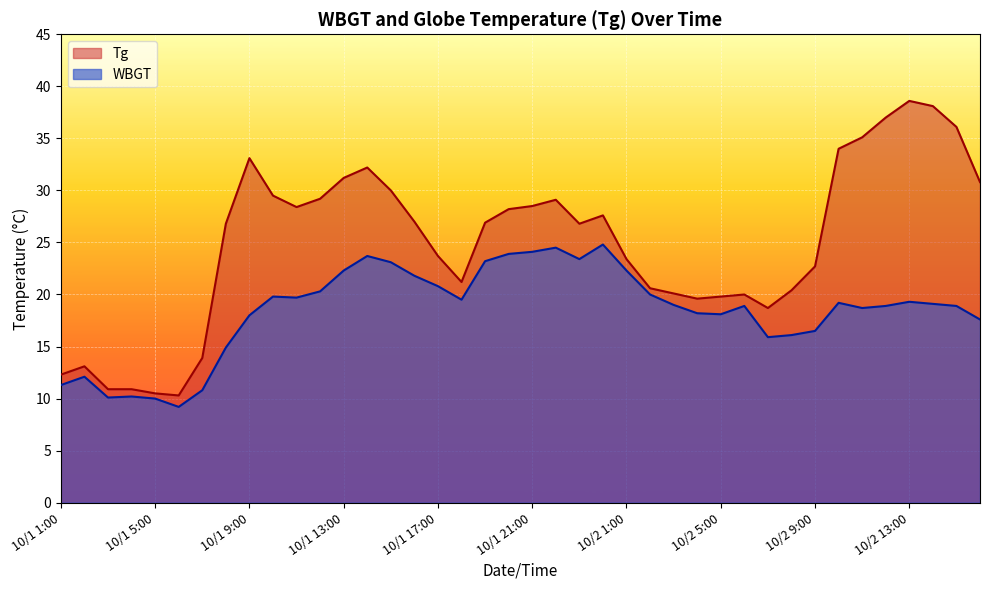

Rank the categories by Tg value from lowest to highest.

10/1 6:00, 10/1 5:00, 10/1 3:00, 10/1 4:00, 10/1 1:00, 10/1 2:00, 10/1 7:00, 10/2 7:00, 10/2 4:00, 10/2 5:00, 10/2 6:00, 10/2 3:00, 10/2 8:00, 10/2 2:00, 10/1 18:00, 10/2 9:00, 10/2 1:00, 10/1 17:00, 10/1 8:00, 10/1 23:00, 10/1 19:00, 10/1 16:00, 10/1 24:00, 10/1 20:00, 10/1 11:00, 10/1 21:00, 10/1 22:00, 10/1 12:00, 10/1 10:00, 10/1 15:00, 10/2 16:00, 10/1 13:00, 10/1 14:00, 10/1 9:00, 10/2 10:00, 10/2 11:00, 10/2 15:00, 10/2 12:00, 10/2 14:00, 10/2 13:00